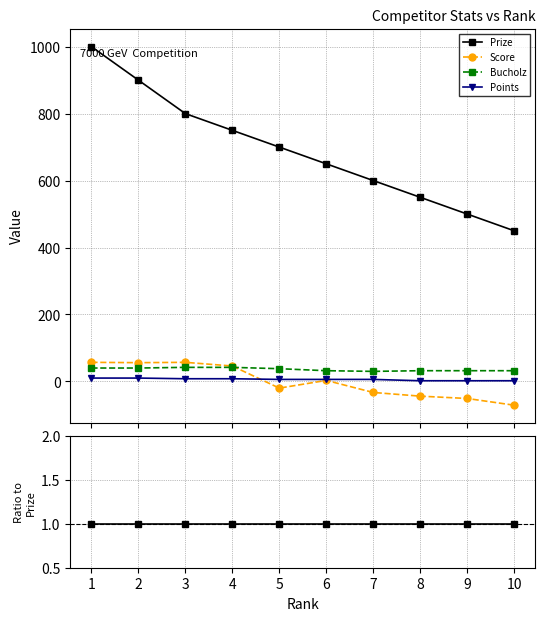

List the labels in order of Points value, largest first.

2, 4, 1, 3, 7, 6, 5, 10, 9, 8